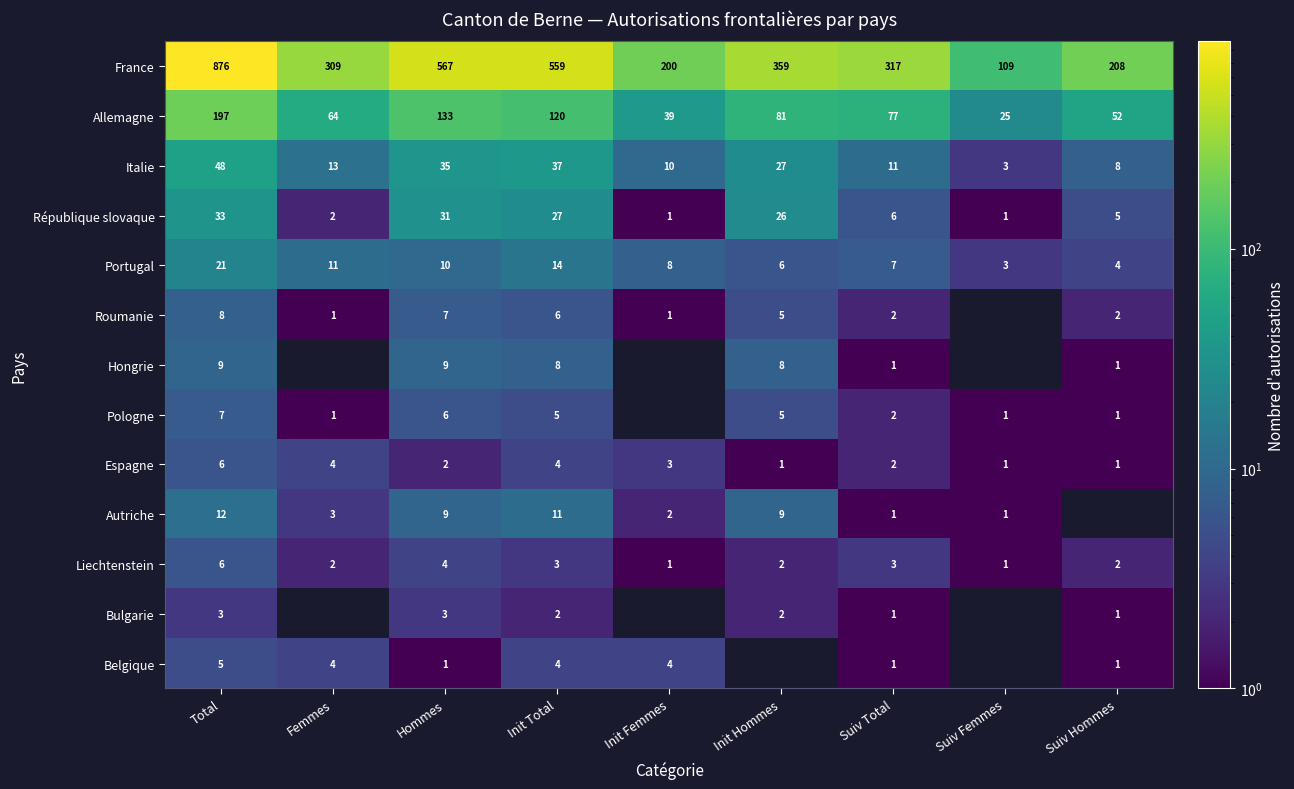

At which category is the sum across all series the highest?

Total